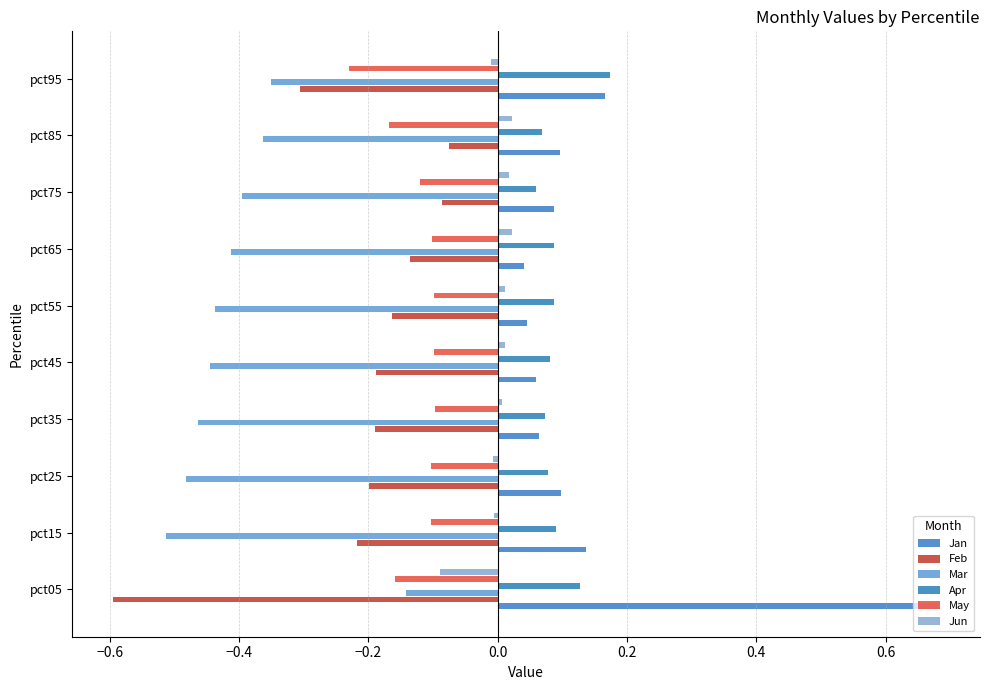

What is the difference between the maximum and minimum values in the Jun series?

0.1